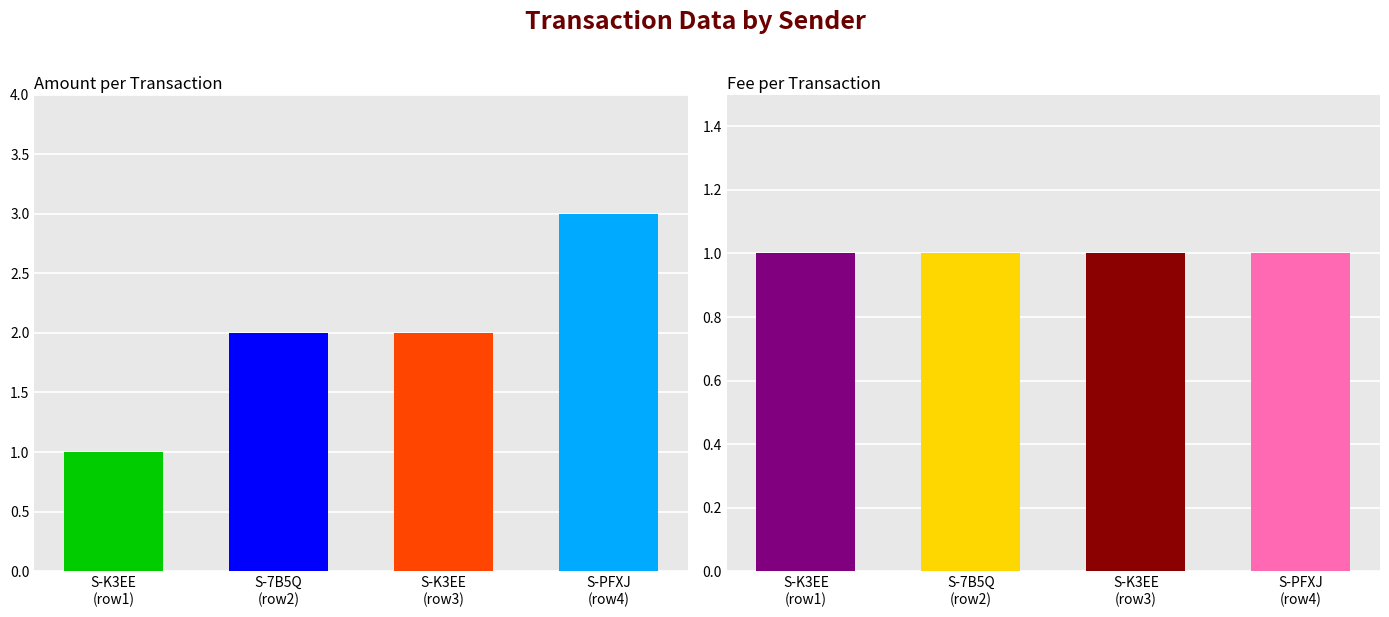

What is the smallest value displayed?

1.0